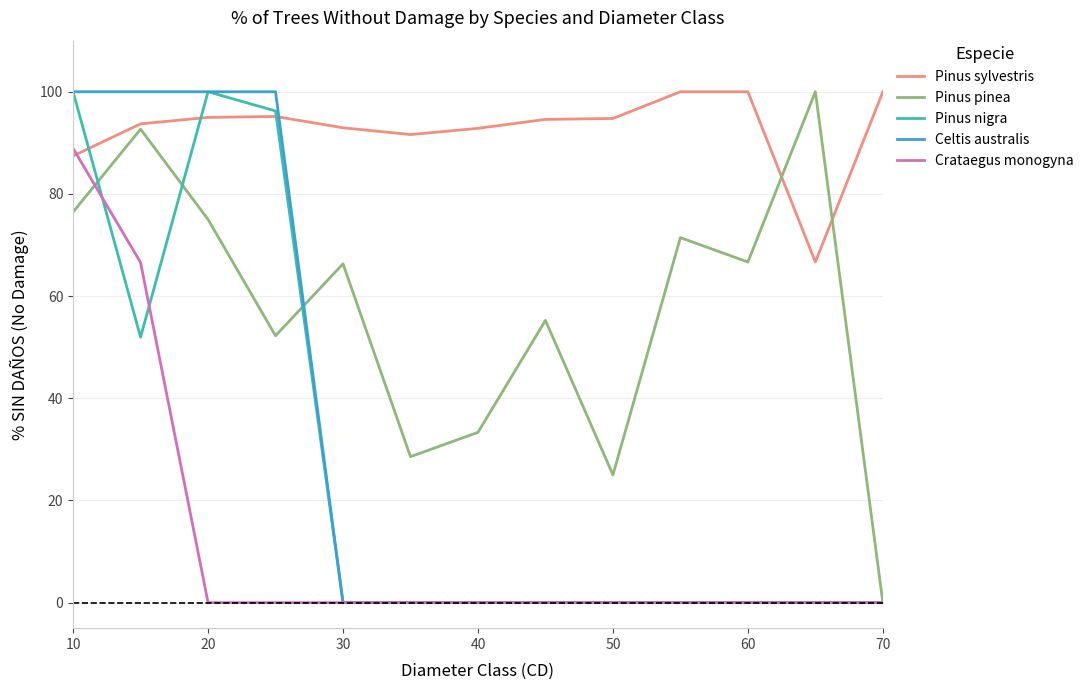

What is the maximum value for Pinus pinea?

100.0